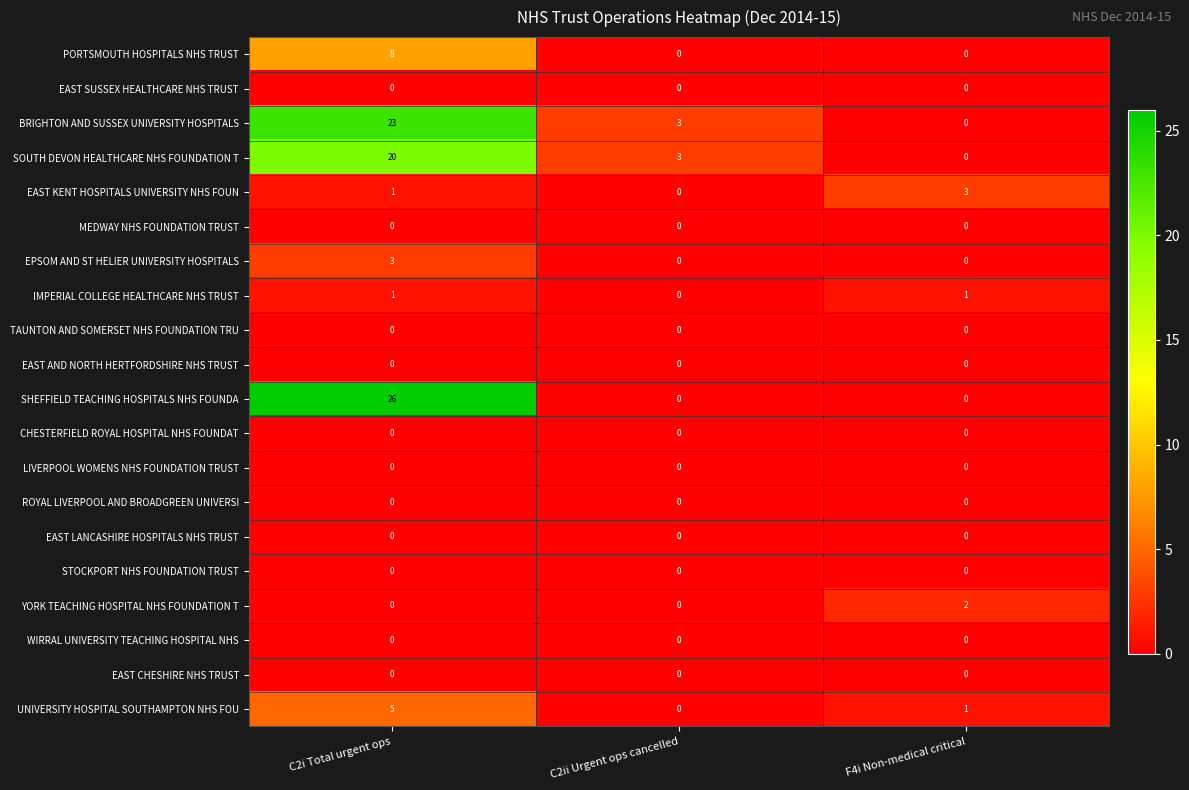

Count the number of data series in this chart.

20